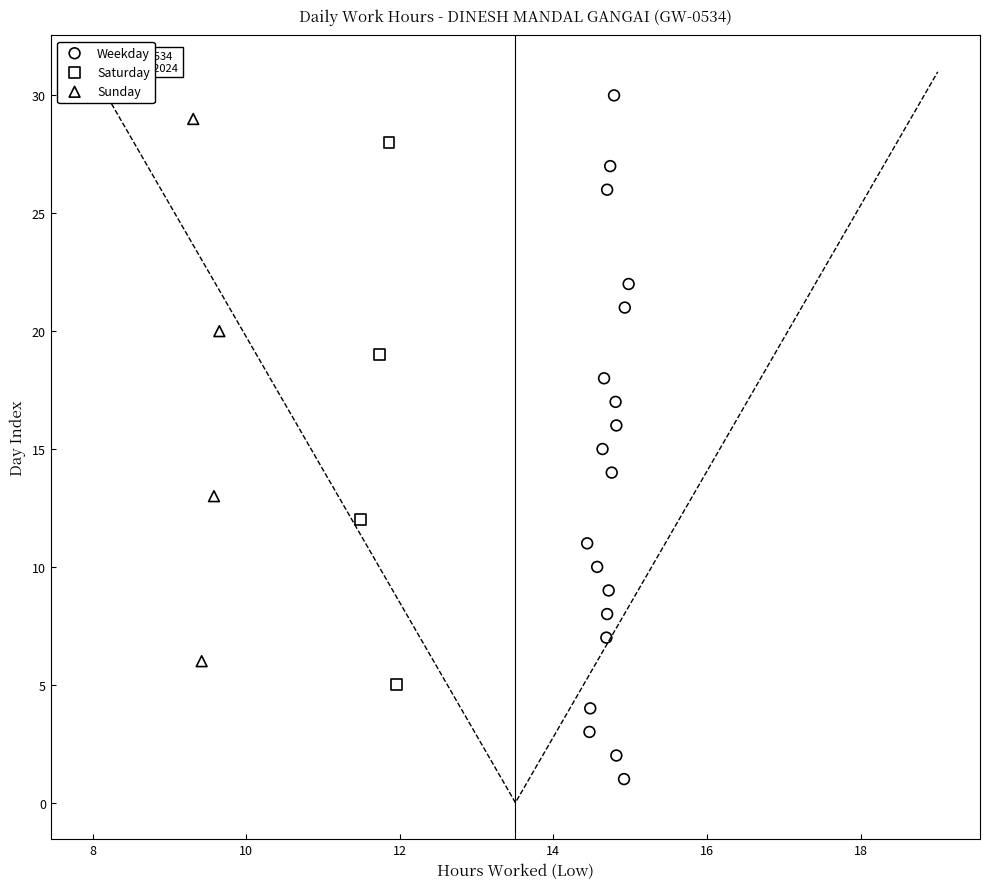

Which series reaches the minimum Y coordinate?

Weekday